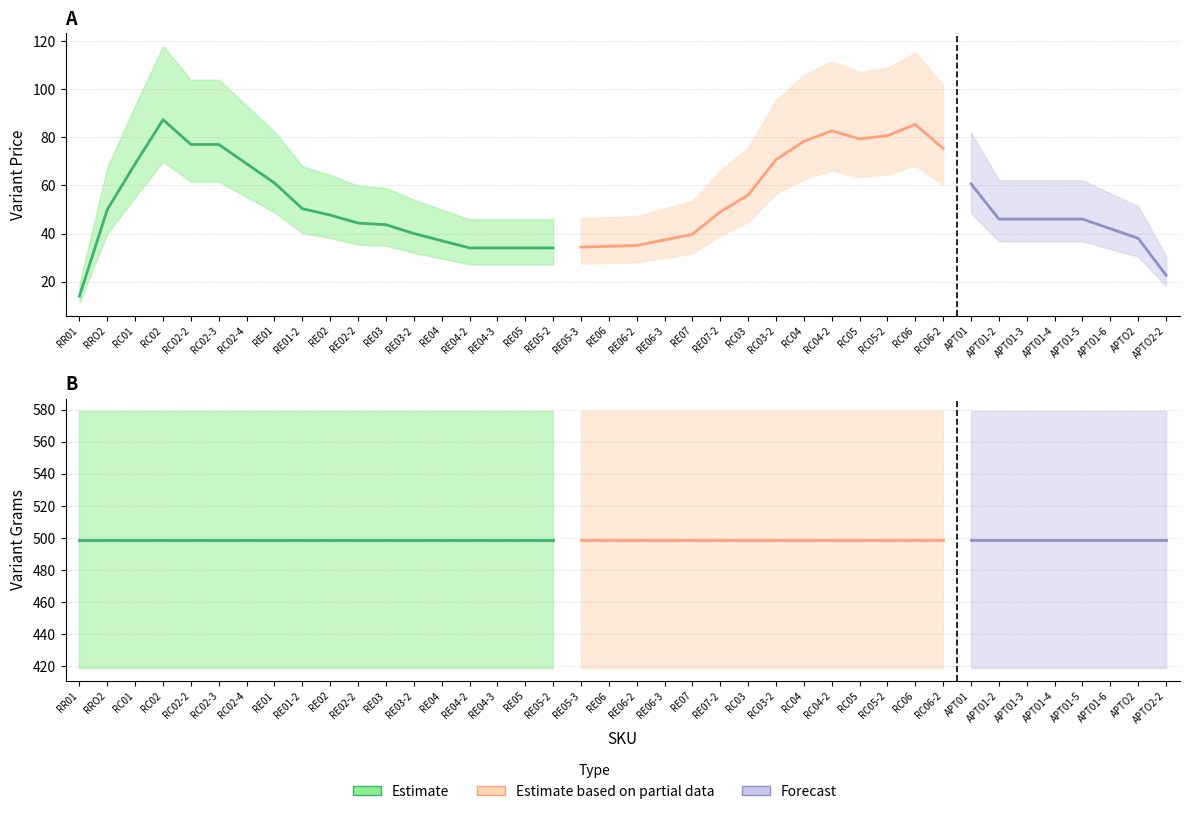

Rank the series by their average value, from highest to lowest.

Variant Grams, Variant Price